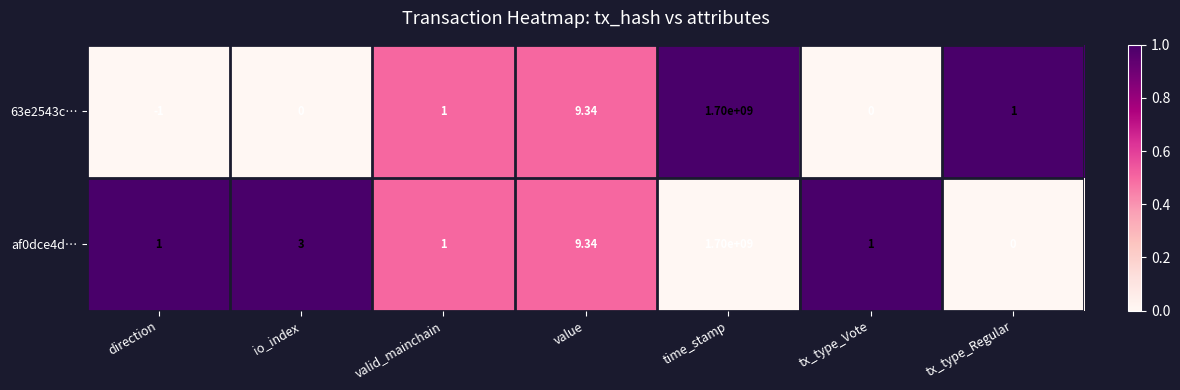

At which label is 63e2543c… closest to 849999999?

value